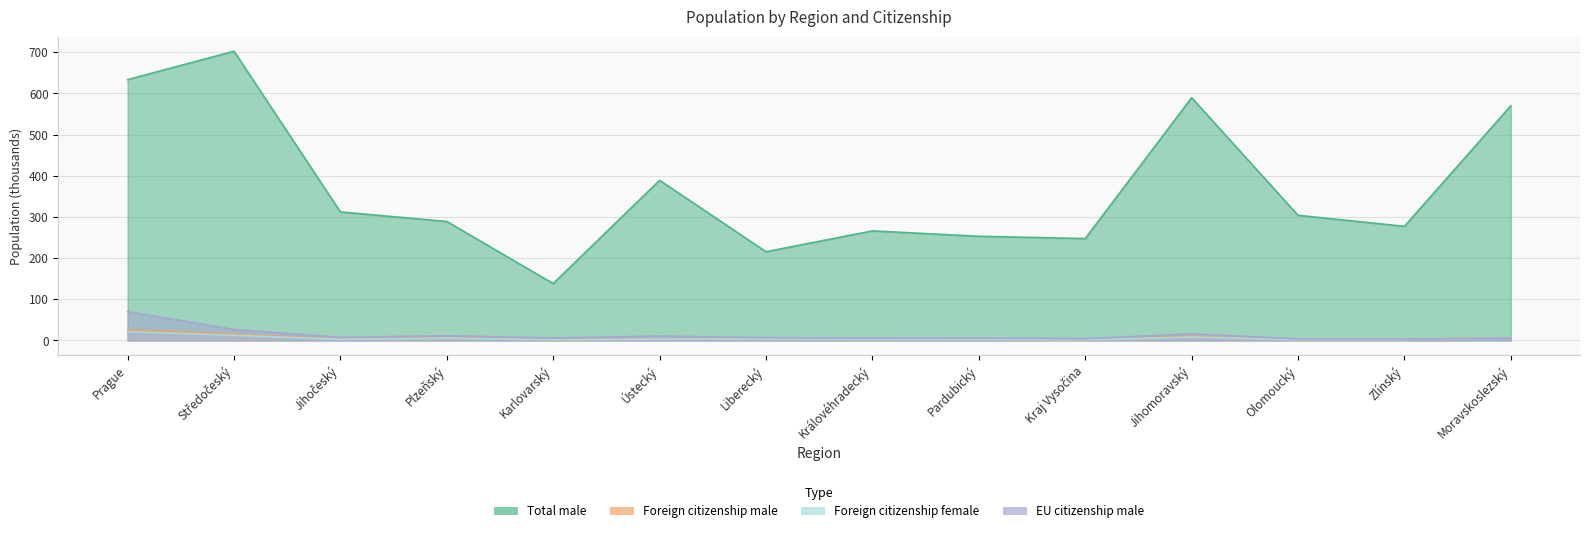

Which series changed the most between Pardubický and Moravskoslezský?

Total male